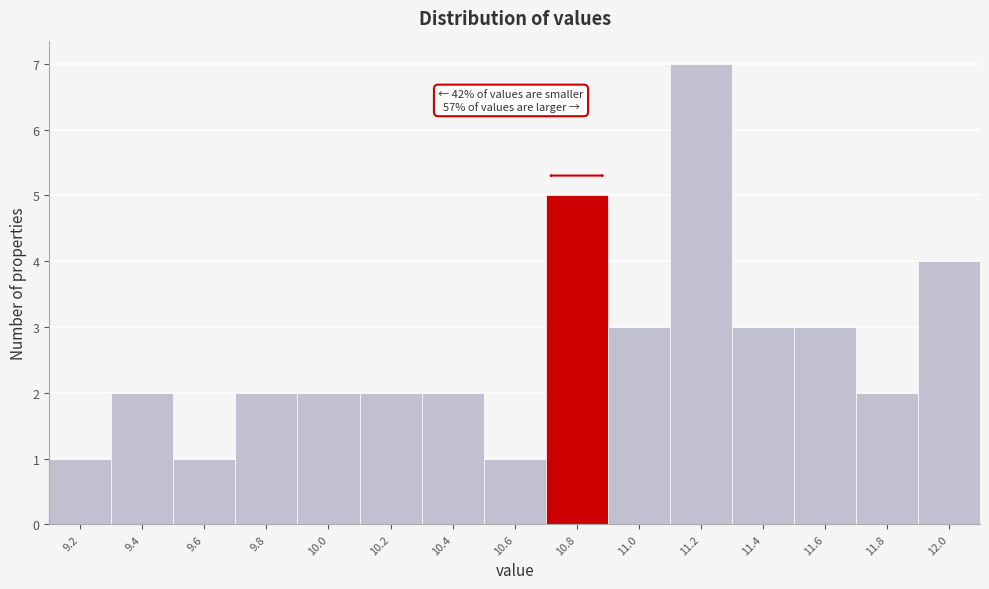

Reading left to right, transcribe all the data shown in this chart.

1	2	1	2	2	2	2	1	5	3	7	3	3	2	4